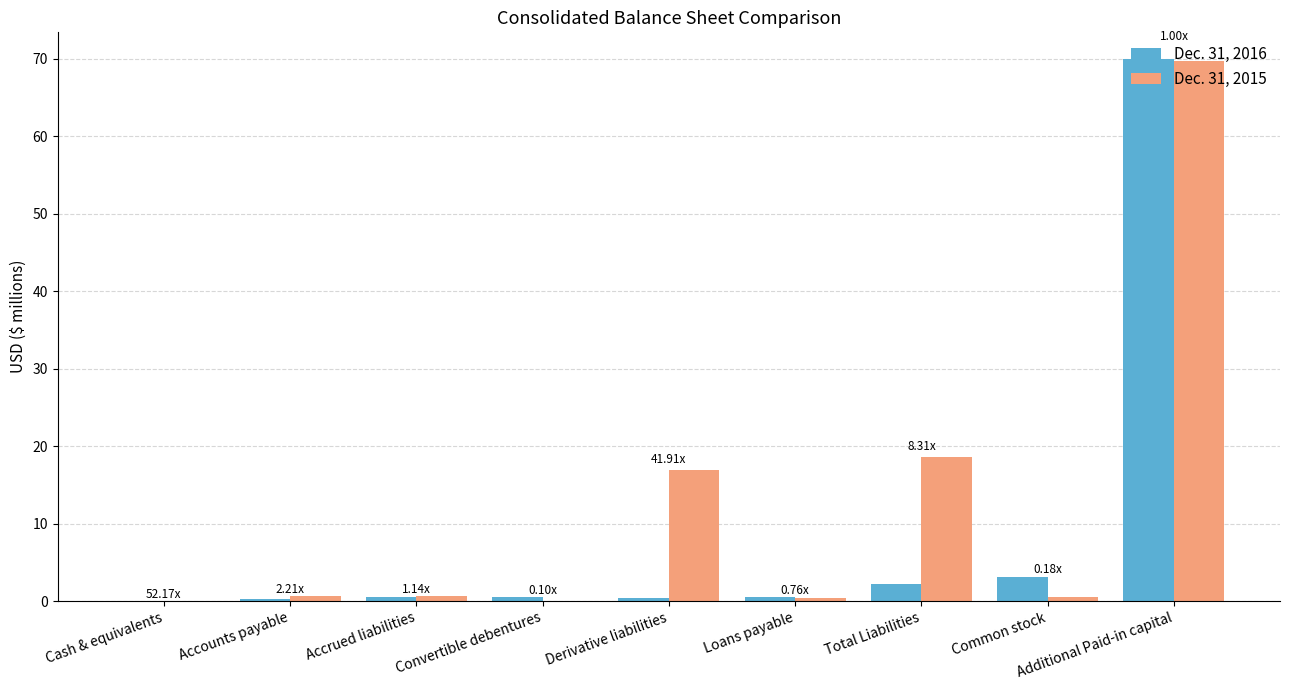

Which category has the highest value in the Dec. 31, 2015 series?

Additional Paid-in capital